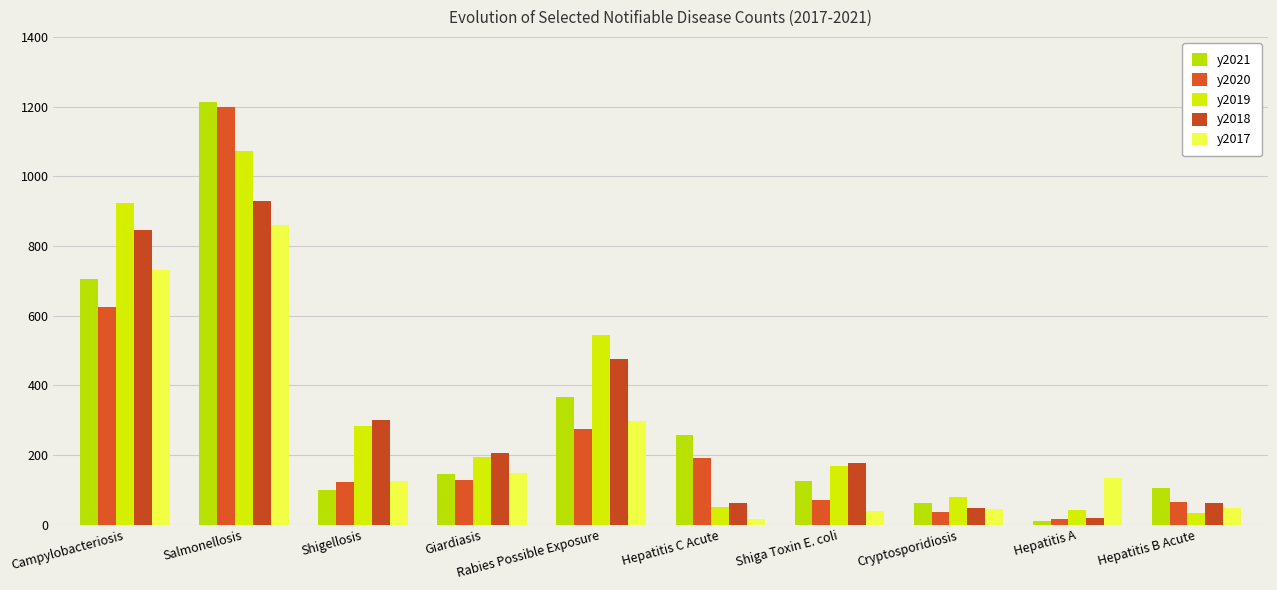

Reading left to right, what are all the values shown in this chart?

y2021: 705	1214	98	145	365	258	126	63	9	104
y2020: 626	1200	121	128	275	190	71	37	15	66
y2019: 923	1073	282	193	543	50	168	79	43	33
y2018: 847	930	300	205	475	63	178	48	19	61
y2017: 730	859	126	147	297	17	39	44	133	47